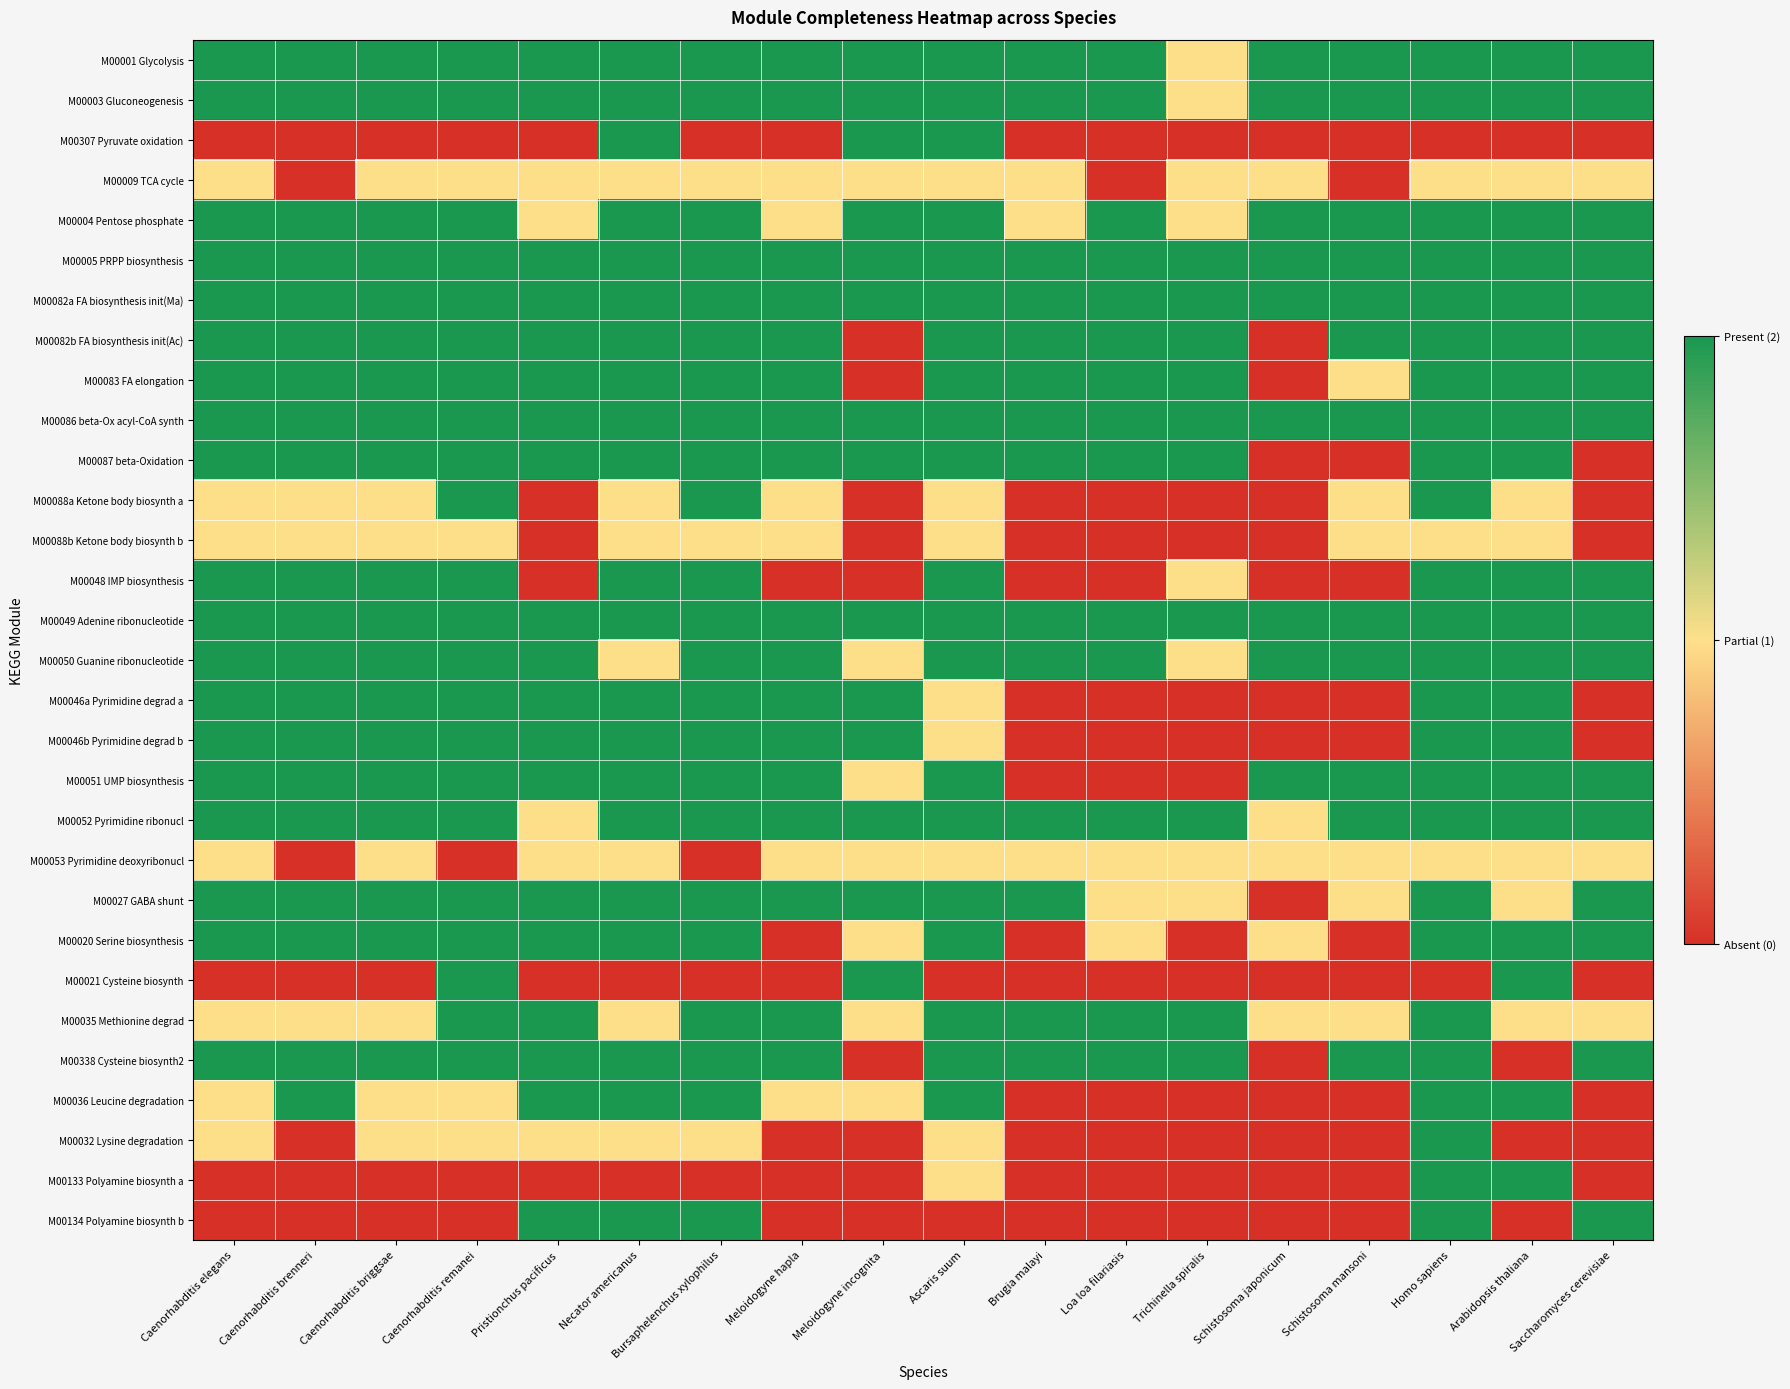

List the series in order of their peak value, highest first.

M00001 Glycolysis, M00003 Gluconeogenesis, M00307 Pyruvate oxidation, M00004 Pentose phosphate, M00005 PRPP biosynthesis, M00082a FA biosynthesis init(Ma), M00082b FA biosynthesis init(Ac), M00083 FA elongation, M00086 beta-Ox acyl-CoA synth, M00087 beta-Oxidation, M00088a Ketone body biosynth a, M00048 IMP biosynthesis, M00049 Adenine ribonucleotide, M00050 Guanine ribonucleotide, M00046a Pyrimidine degrad a, M00046b Pyrimidine degrad b, M00051 UMP biosynthesis, M00052 Pyrimidine ribonucl, M00027 GABA shunt, M00020 Serine biosynthesis, M00021 Cysteine biosynth, M00035 Methionine degrad, M00338 Cysteine biosynth2, M00036 Leucine degradation, M00032 Lysine degradation, M00133 Polyamine biosynth a, M00134 Polyamine biosynth b, M00009 TCA cycle, M00088b Ketone body biosynth b, M00053 Pyrimidine deoxyribonucl